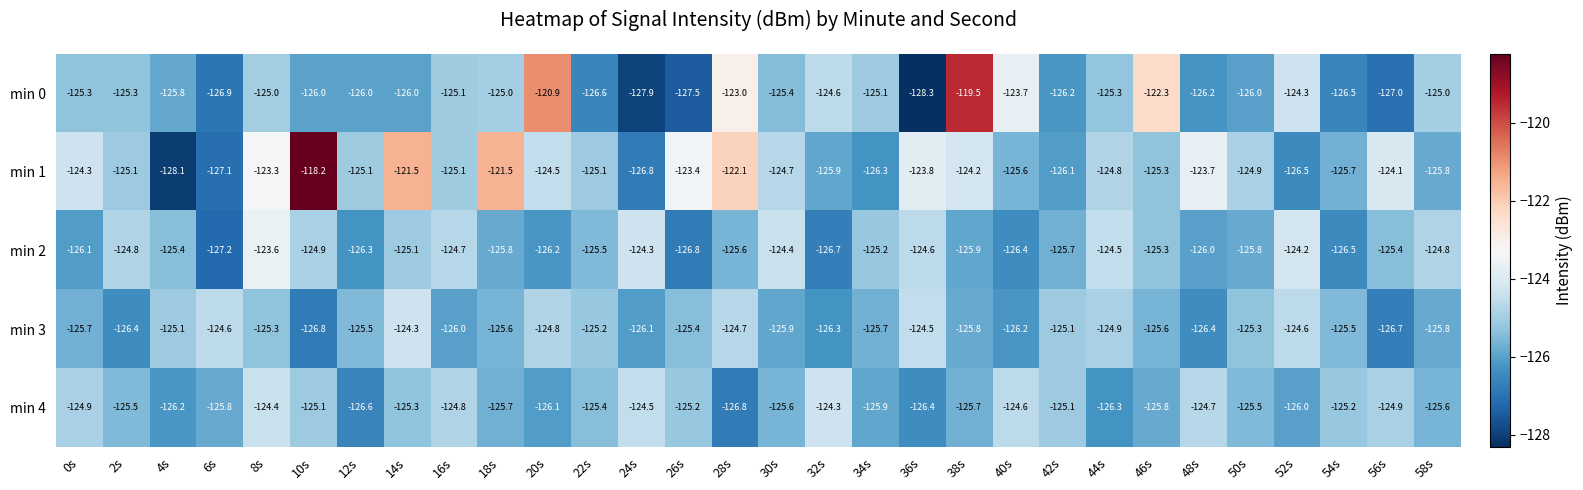

Is it true that min 2 equals -127.2 at 6s?

True